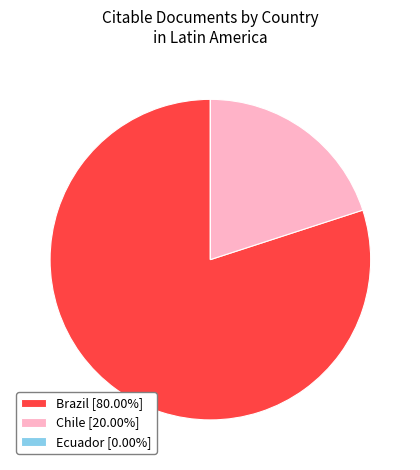

What is the ratio of the value at Brazil [80.00%] to the value at Chile [20.00%]?

4.0